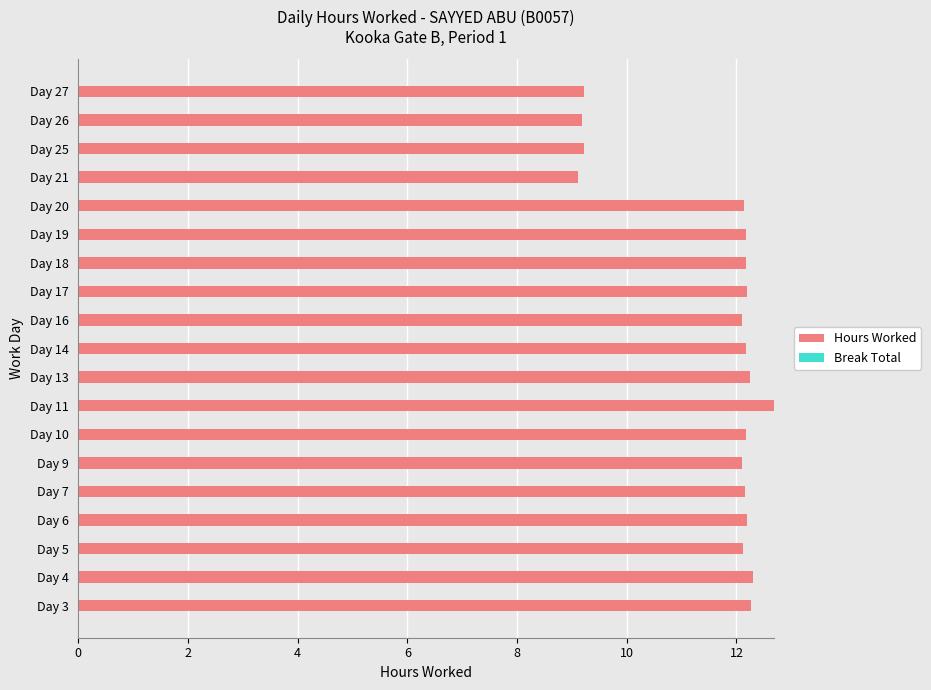

Is it true that the value at Day 10 is 17.0?

False